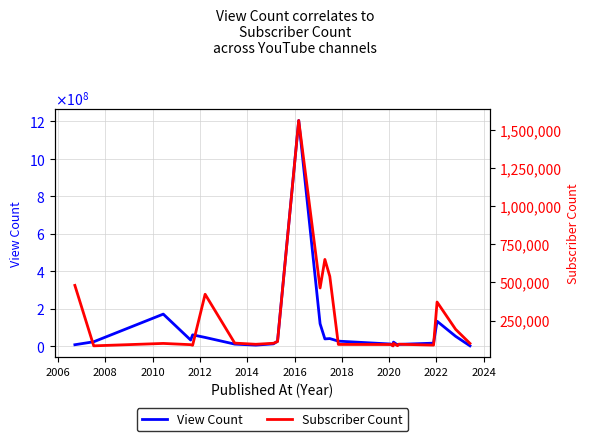

What is the value of the Subscriber Count point at the 25th from the left?

100000